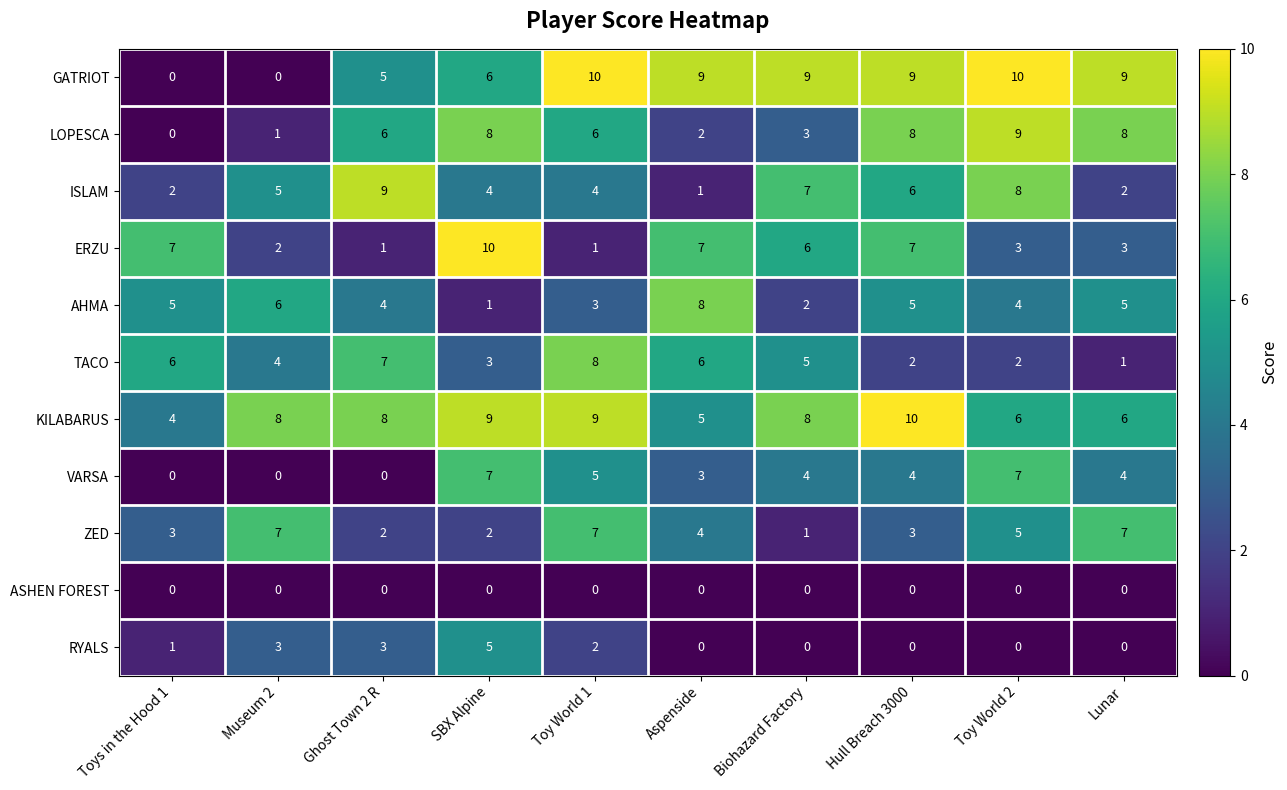

What is the sum of the KILABARUS values at Museum 2 and Biohazard Factory?

16